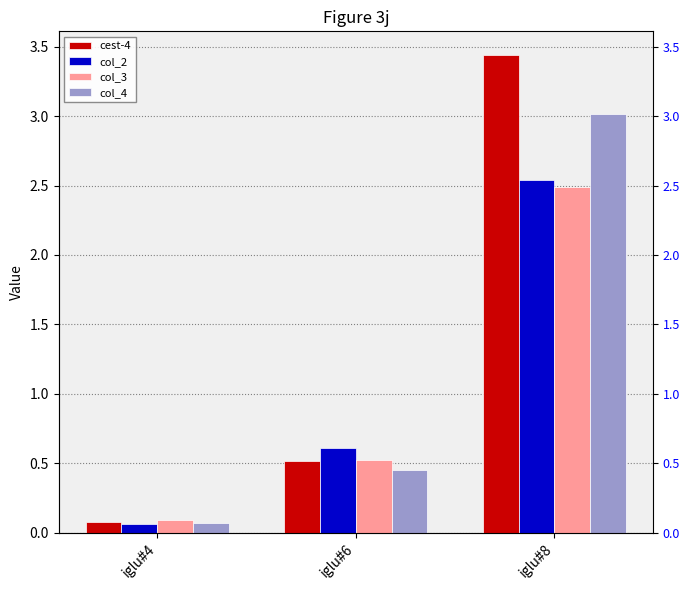

At iglu#4, list the series in order from largest to smallest.

col_3, cest-4, col_4, col_2